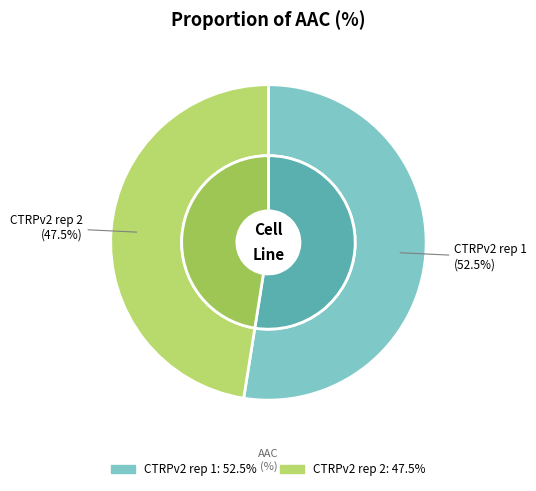

How much of the chart is everything except CTRPv2 rep 2?

52.5%